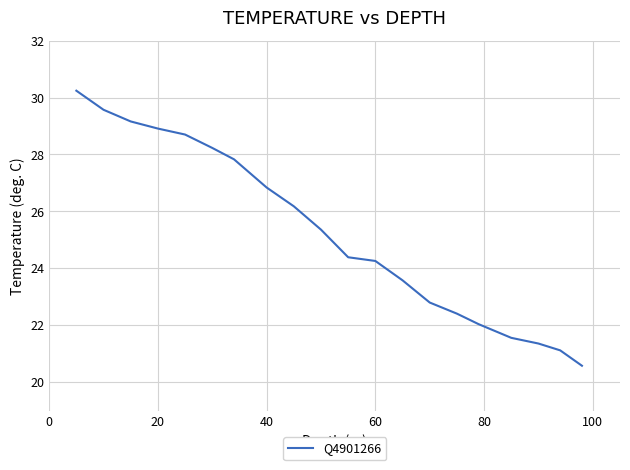

What is the greatest value displayed?

30.2